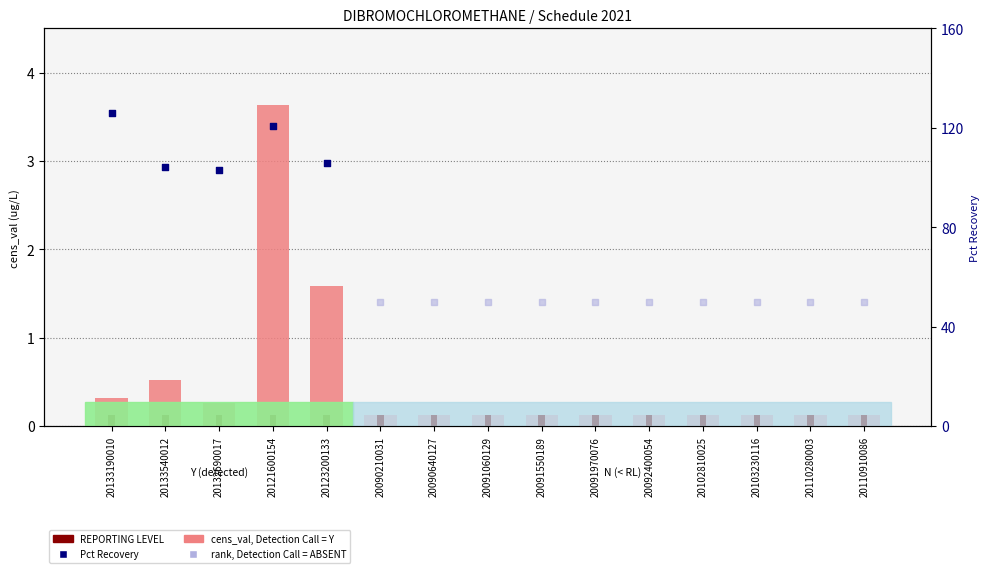

Which series contains the lowest Y value?

cens_val